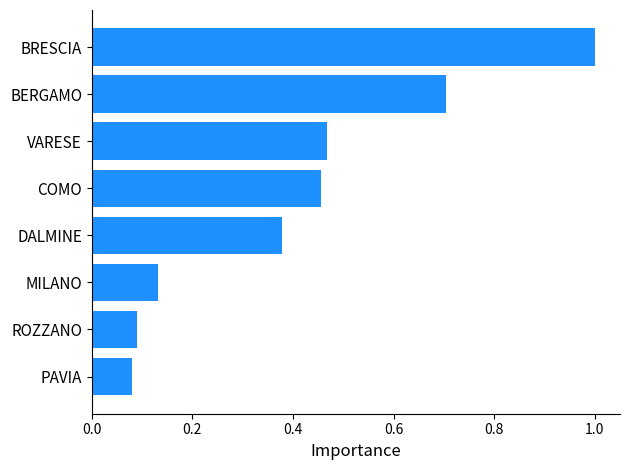

Rank the categories by value from lowest to highest.

PAVIA, ROZZANO, MILANO, DALMINE, COMO, VARESE, BERGAMO, BRESCIA